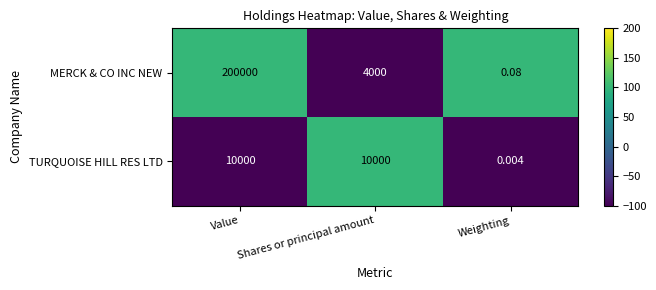

Which category has the lowest value across all series?

Weighting